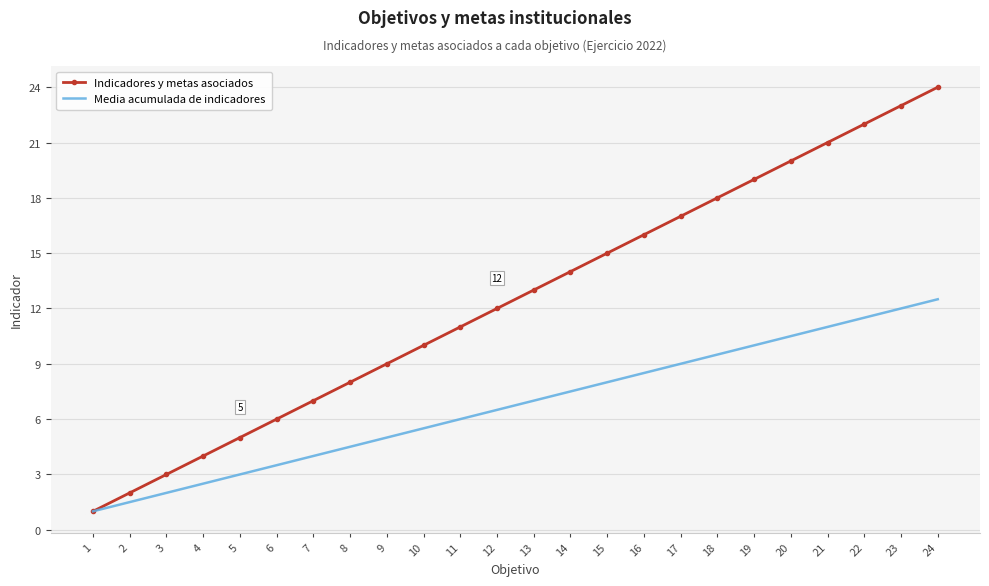

Count the number of categories in the chart.

24